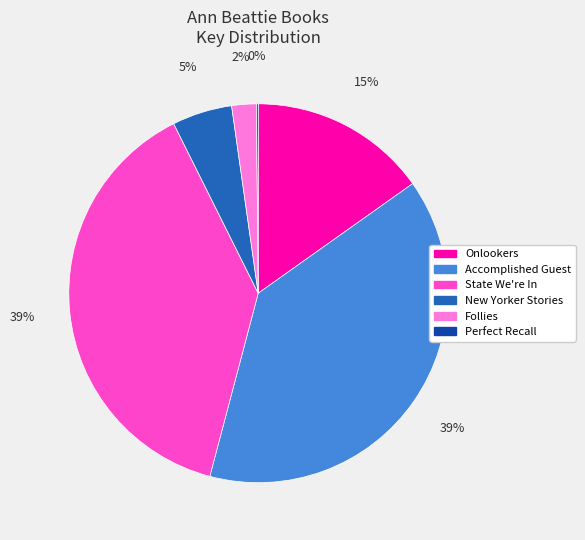

Does Accomplished Guest account for over 50% of the chart?

No